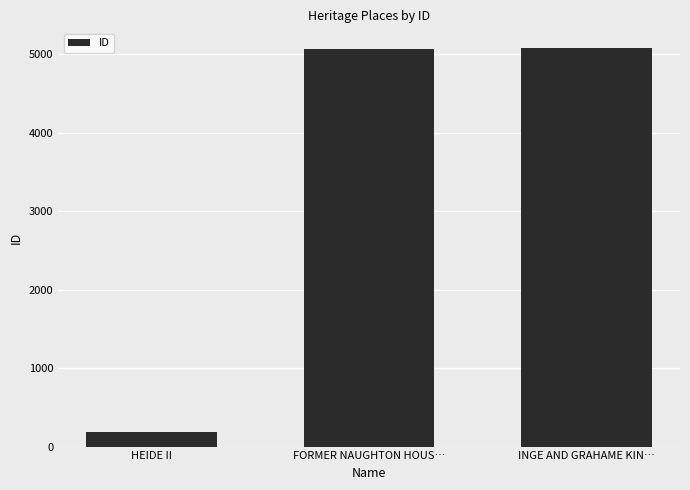

Does the chart contain any negative values?

No